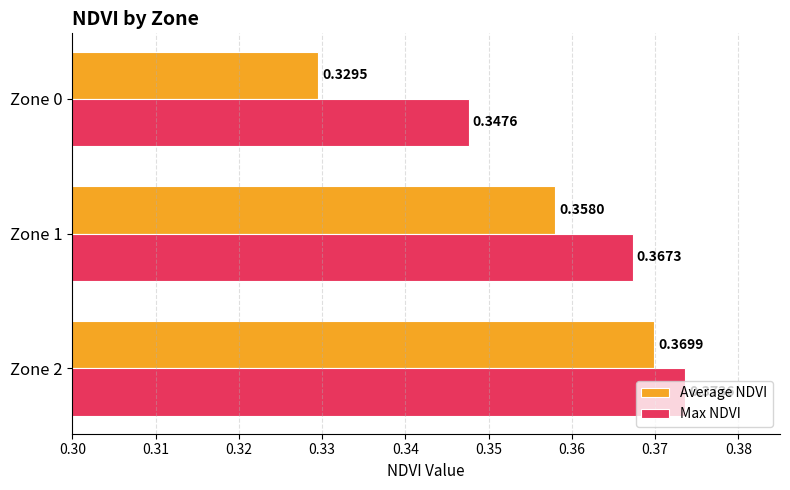

List the series in order of their overall mean, highest first.

Max NDVI, Average NDVI